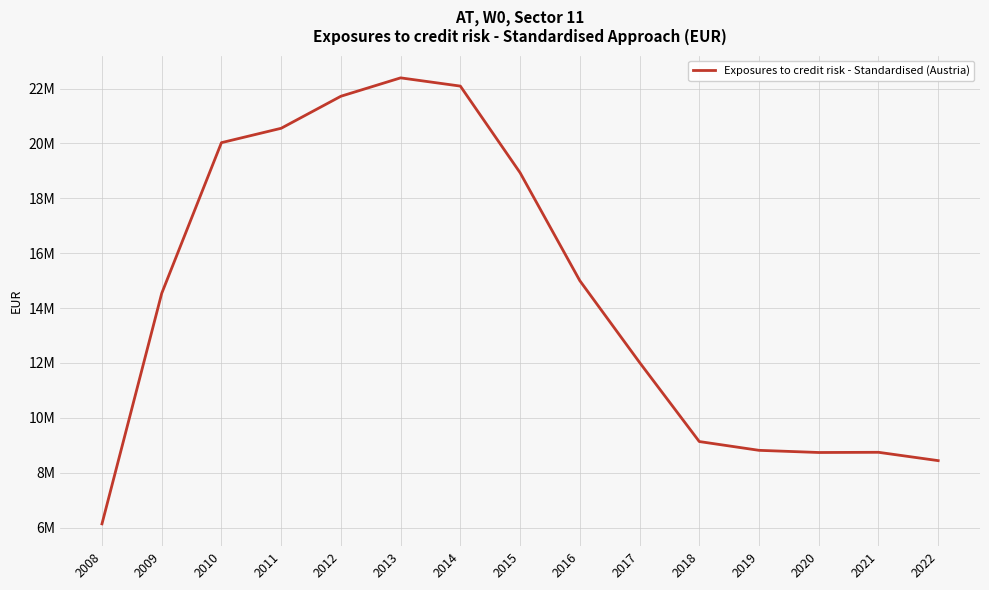

List the labels in order of value, smallest first.

2008, 2022, 2020, 2021, 2019, 2018, 2017, 2009, 2016, 2015, 2010, 2011, 2012, 2014, 2013